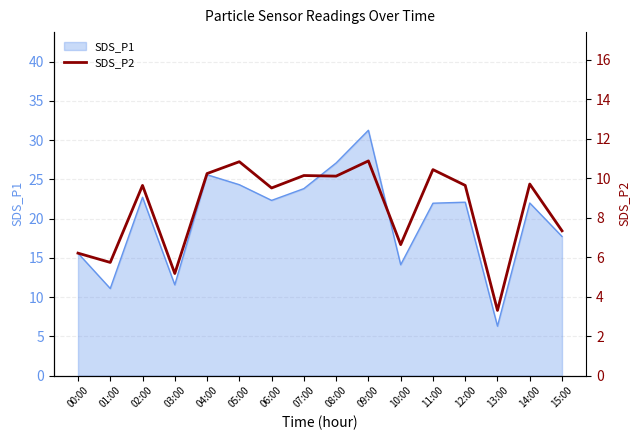

True or false: SDS_P1 has a value of 17.7 at 15:00.

True